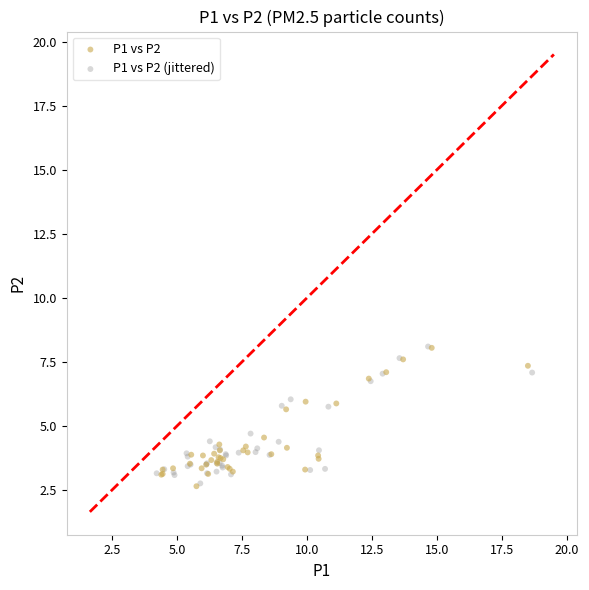

What are all the series names shown in the legend?

P1 vs P2, P1 vs P2 (jittered)